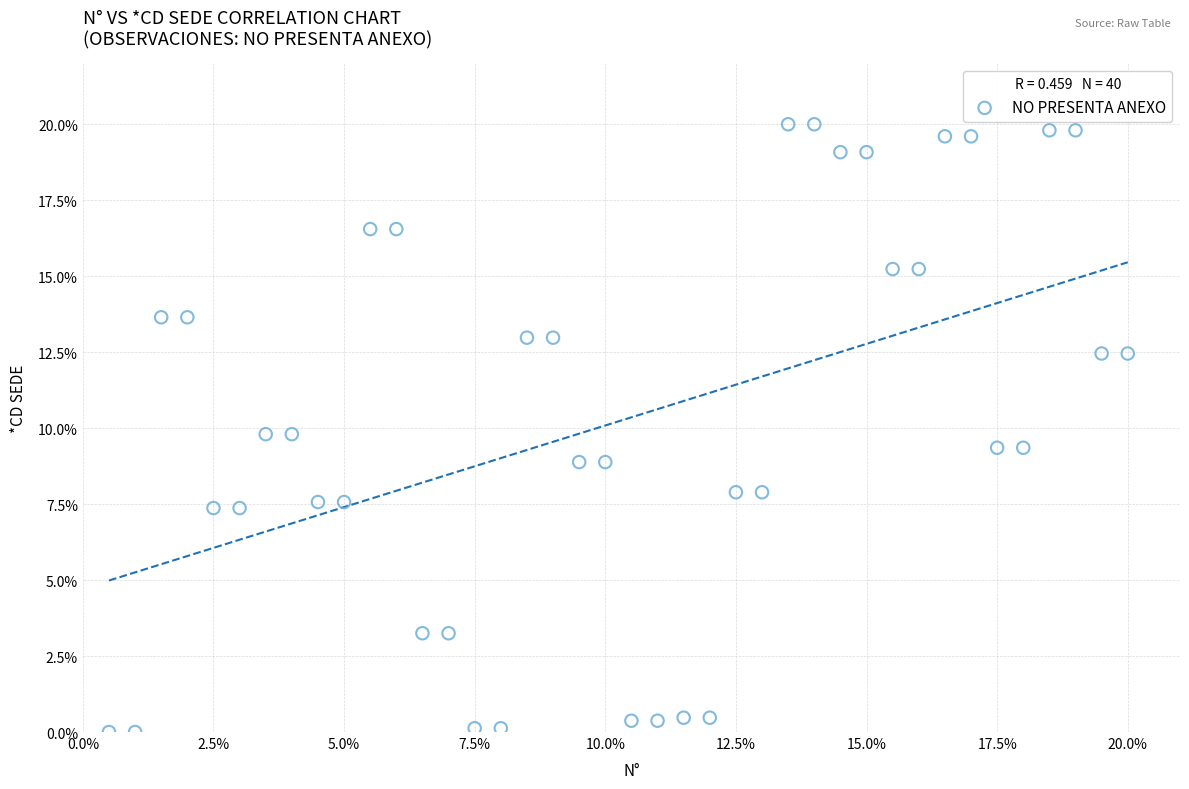

What is the range of Y values (max minus min)?

20.0